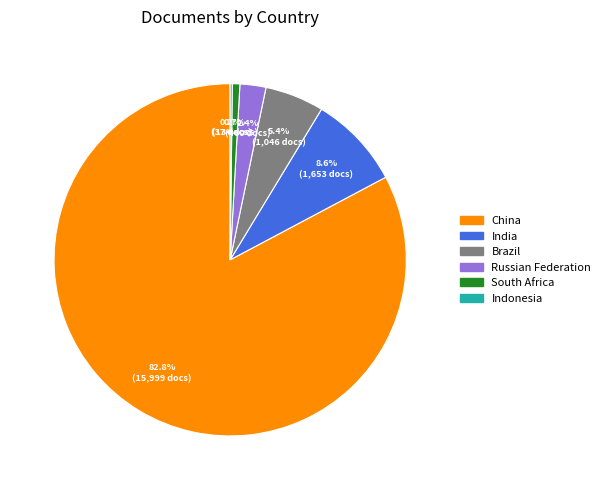

Which slice is the largest?

China